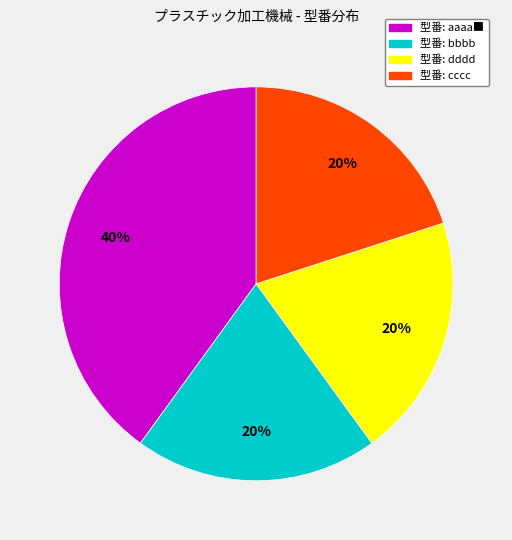

To the nearest percent, what is the difference between the largest and smallest slice percentages?

20%